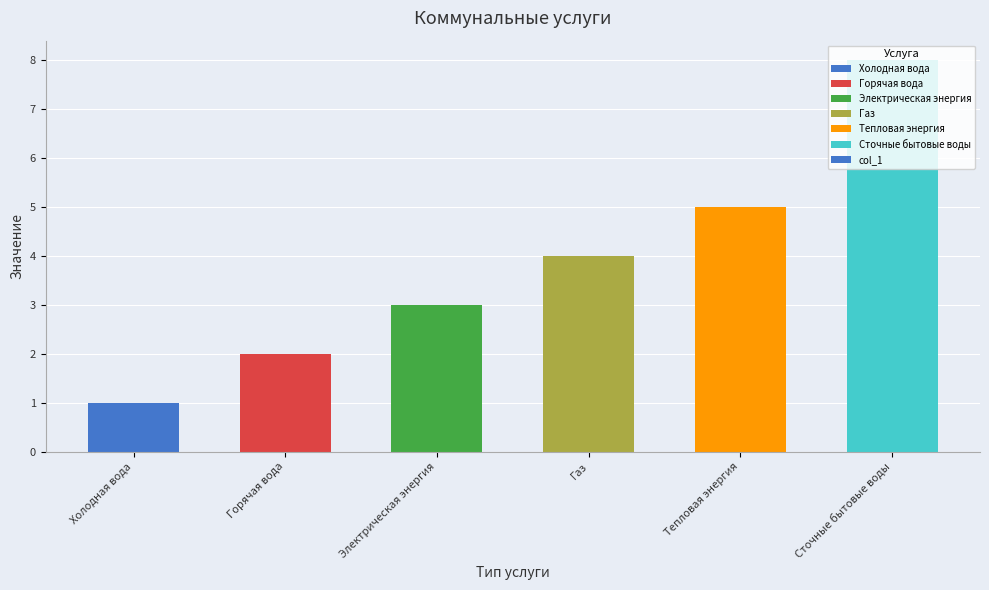

Which category has the lowest value across all series?

Холодная вода